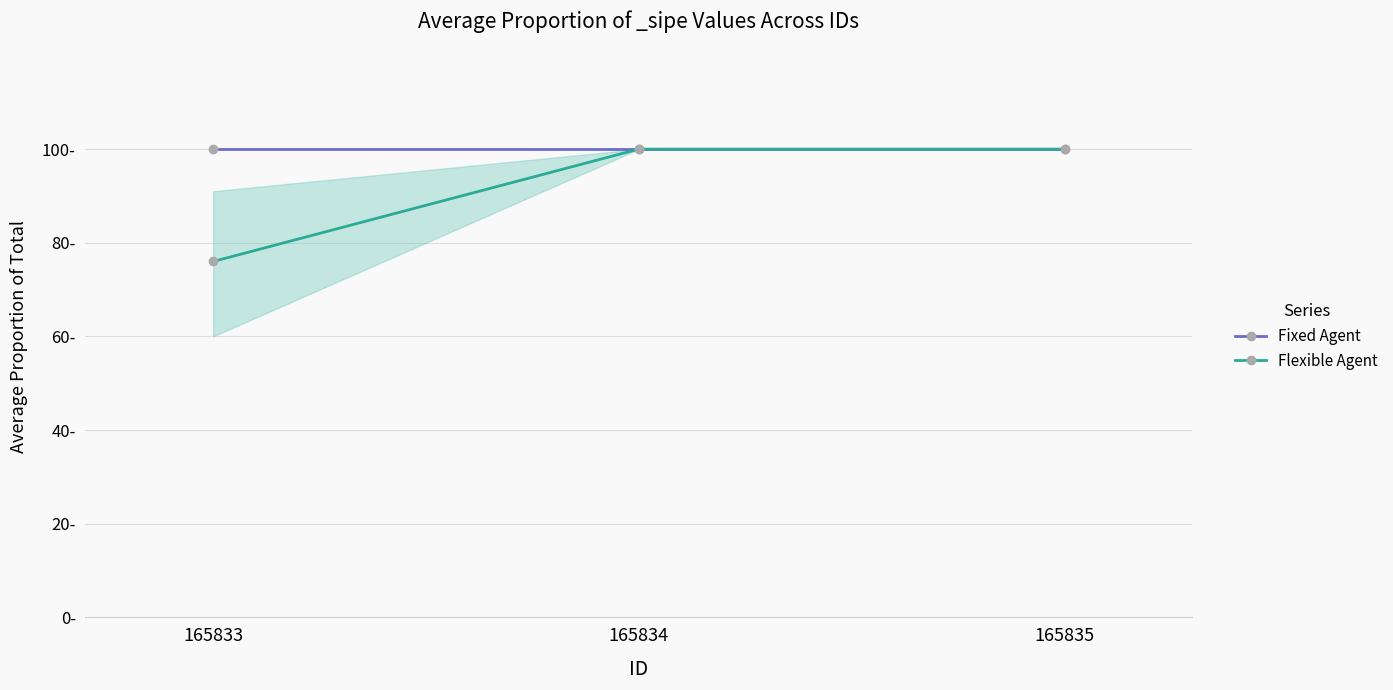

What is the value of the Fixed Agent point at the 2nd from the left?

100